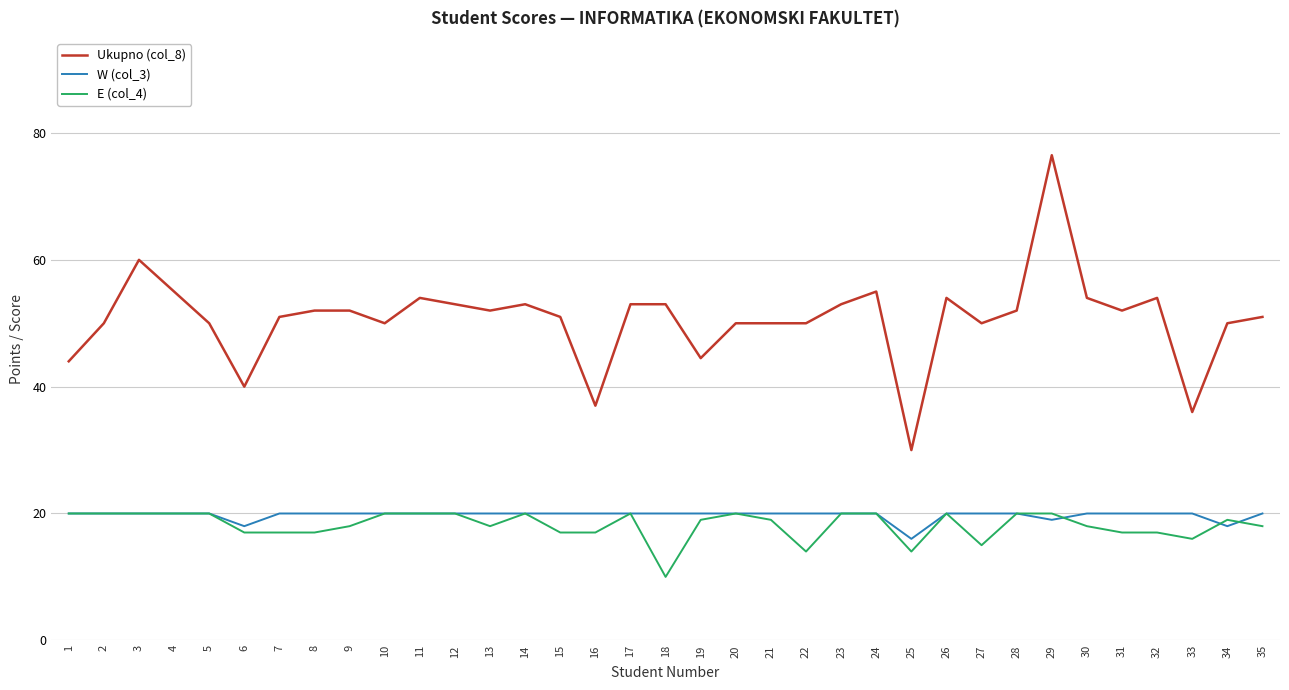

True or false: Ukupno (col_8) and W (col_3) cross at least once.

False